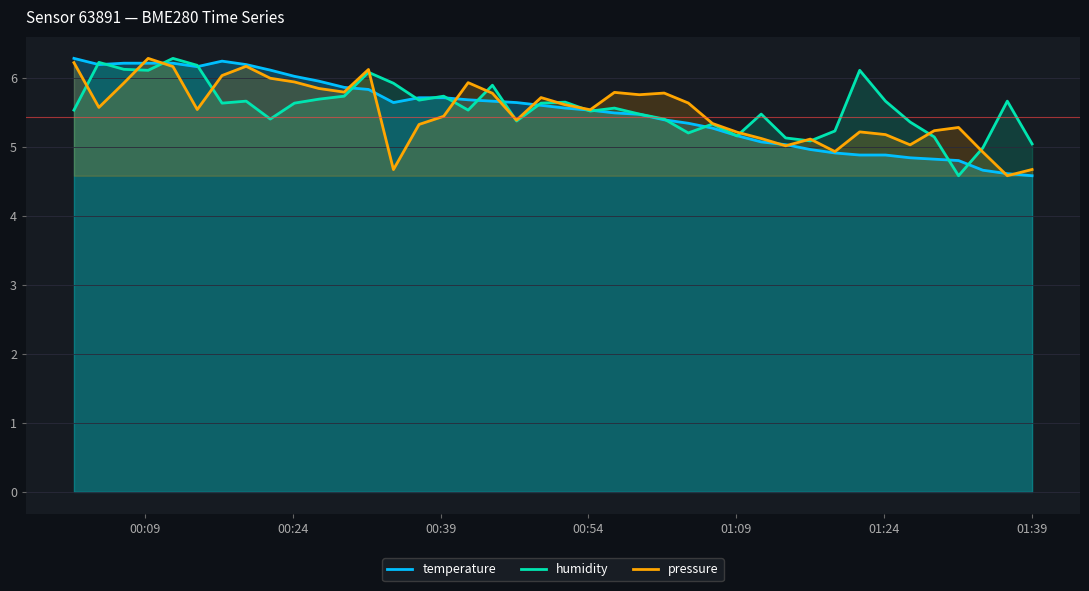

What is the smallest value displayed?

4.6